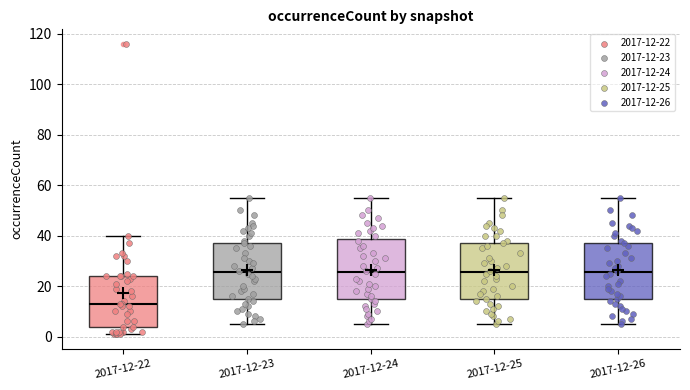

Reading left to right, transcribe this box plot: for each box, give where its median line is, the range the box spans, and where its two whiskers end, as read against the y-axis. The values are not printed on the chart, so give them approximately, as read against the axis.

2017-12-22: median 14, box 4 to 24, whiskers 2 to 40
2017-12-23: median 26, box 14 to 38, whiskers 6 to 56
2017-12-24: median 26, box 14 to 38, whiskers 6 to 56
2017-12-25: median 26, box 14 to 38, whiskers 6 to 56
2017-12-26: median 26, box 14 to 38, whiskers 6 to 56